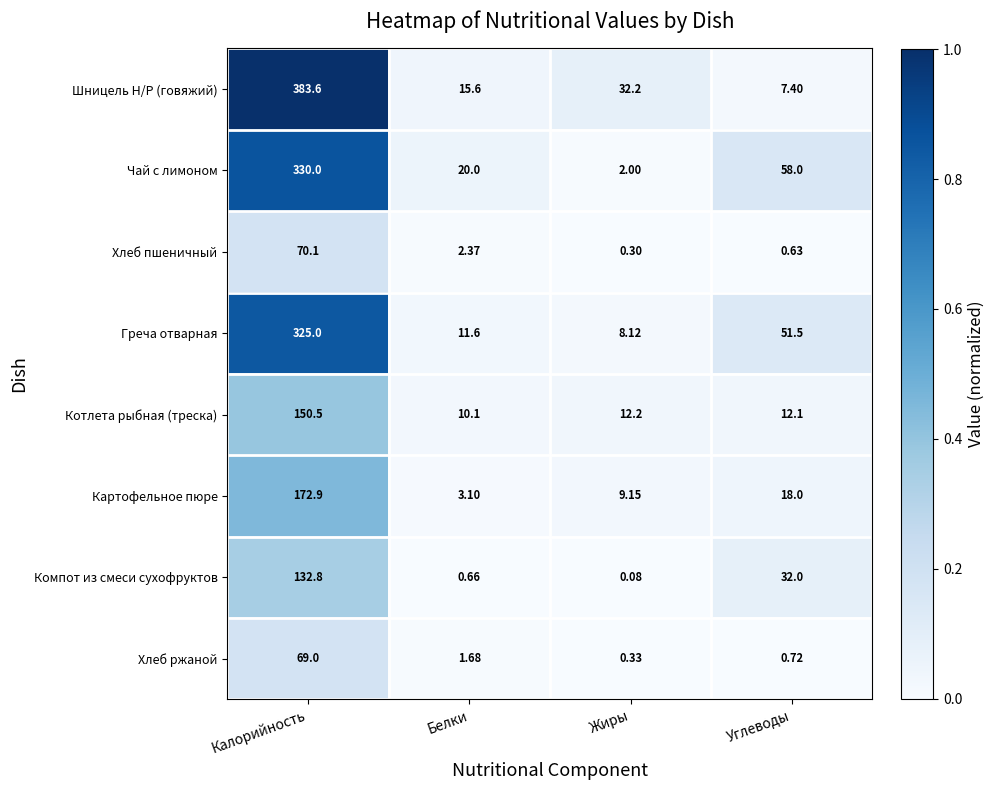

Between Калорийность and Углеводы, which series saw the biggest shift?

Шницель Н/Р (говяжий)